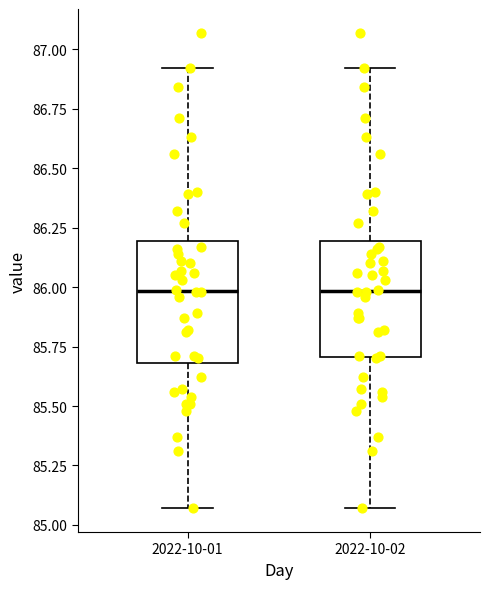

Reading left to right, transcribe this box plot: for each box, give where its median line is, the range the box spans, and where its two whiskers end, as read against the y-axis. The values are not printed on the chart, so give them approximately, as read against the axis.

2022-10-01: median 86.00, box 85.70 to 86.20, whiskers 85.05 to 86.90
2022-10-02: median 86.00, box 85.70 to 86.20, whiskers 85.05 to 86.90